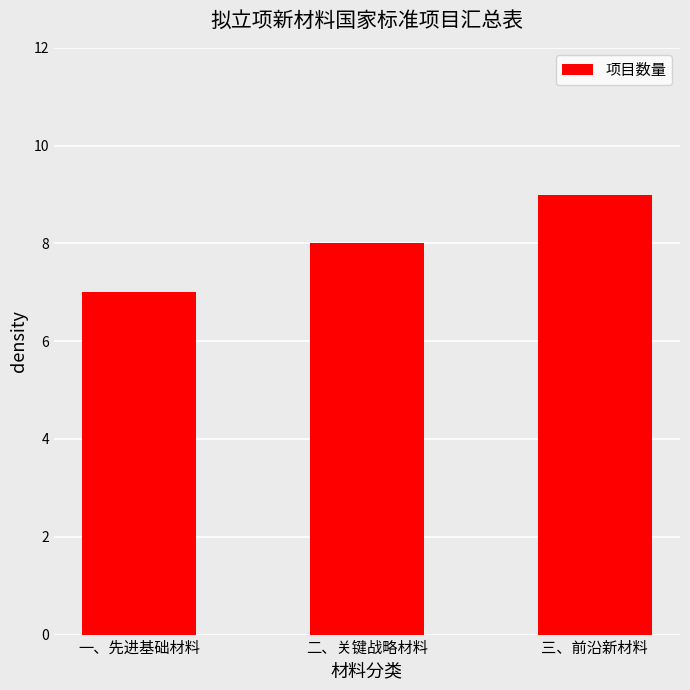

List the labels in order of value, smallest first.

一、先进基础材料, 二、关键战略材料, 三、前沿新材料